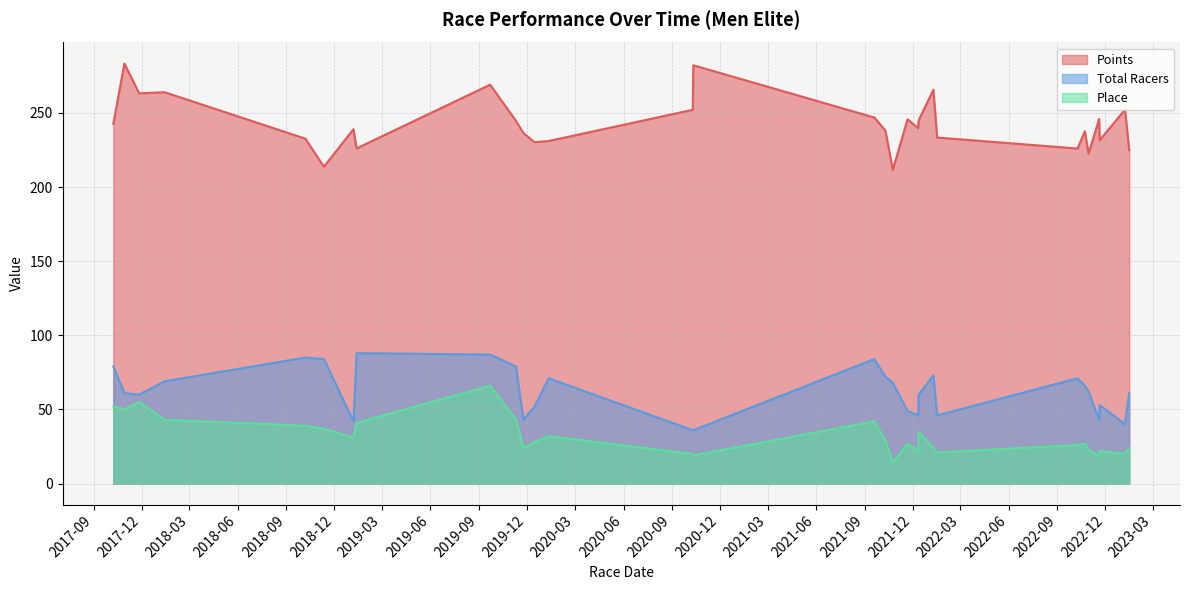

Rank the series by their maximum value, from highest to lowest.

Points, Total Racers, Place